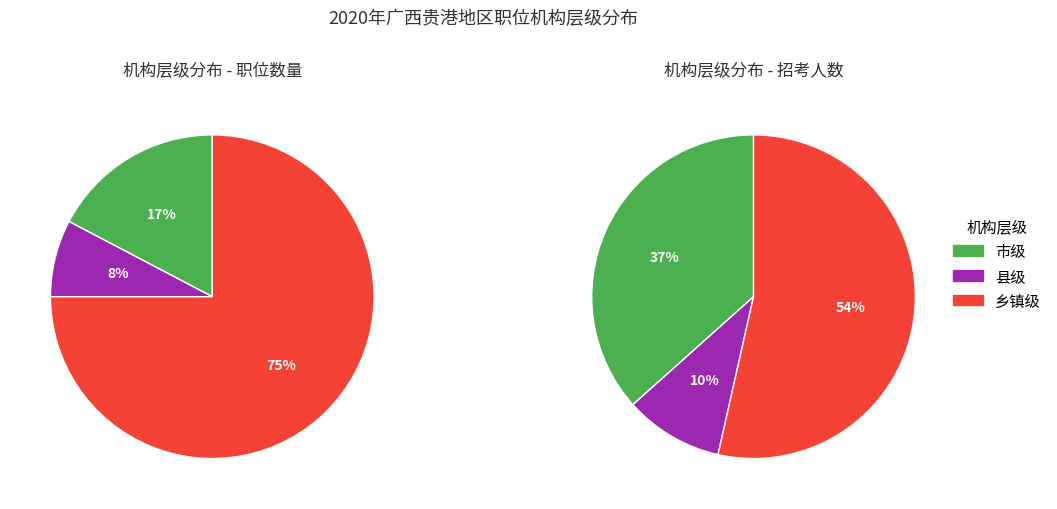

To the nearest percent, what is the average slice percentage?

33%